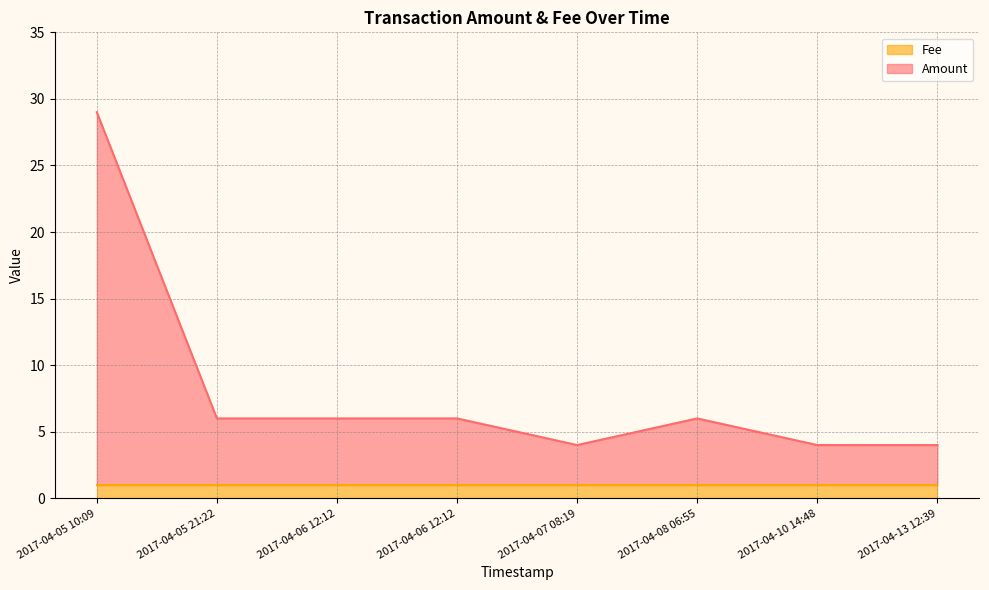

What is the greatest value displayed?

29